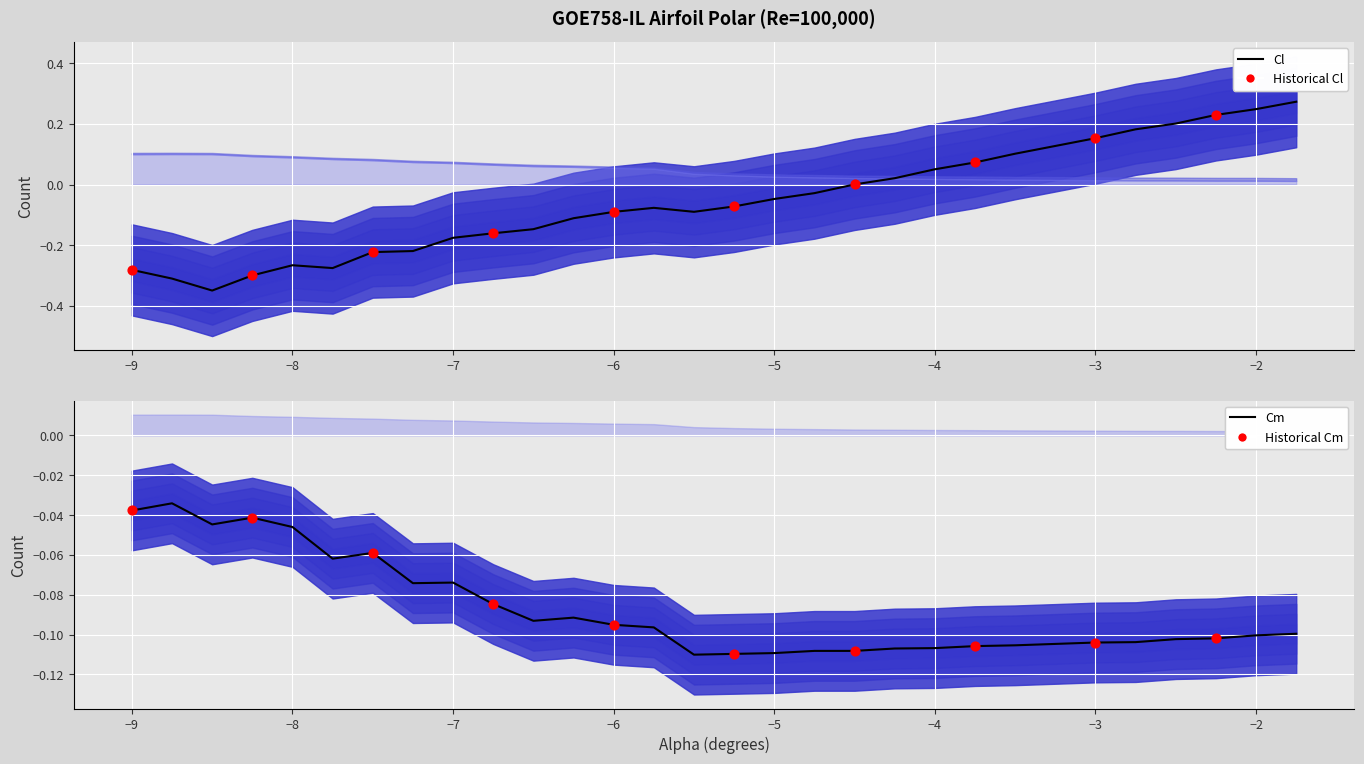

At how many categories does at least one series exceed 0?

12